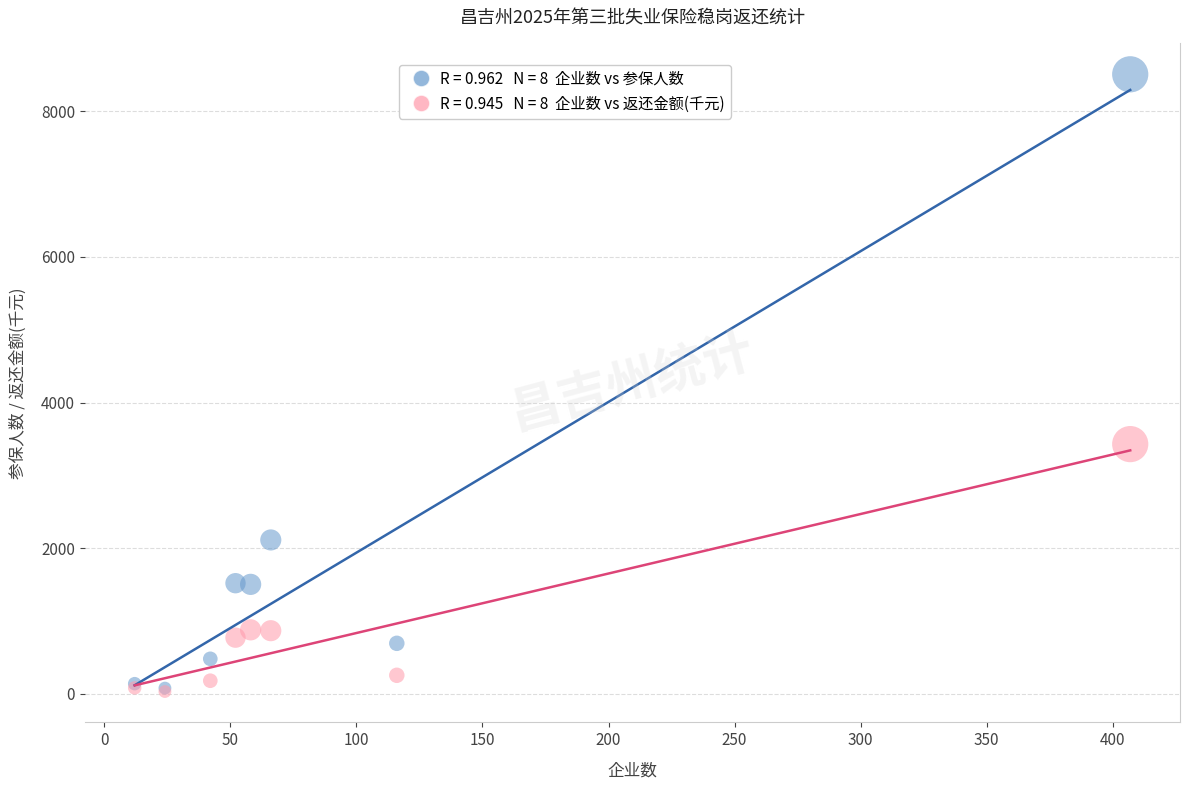

Across all series, what Y value is closest to 4269?

3428.8